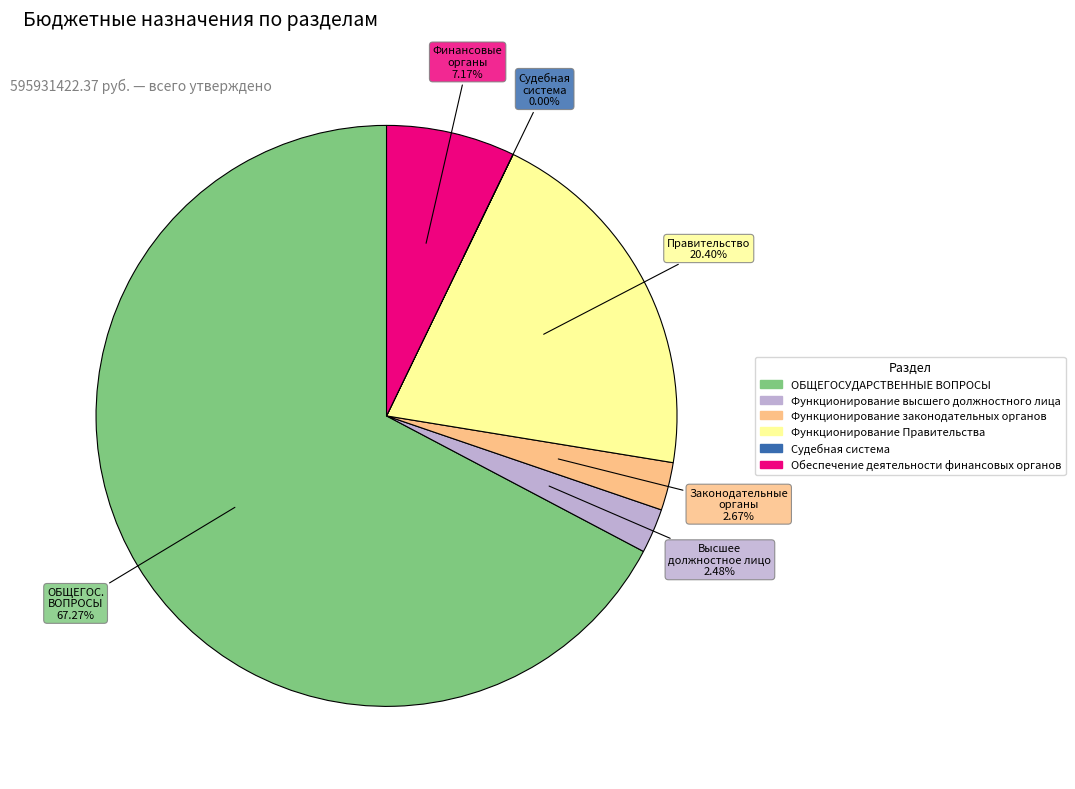

Do Функционирование законодательных органов and ОБЩЕГОСУДАРСТВЕННЫЕ ВОПРОСЫ together represent more than half of the pie?

Yes